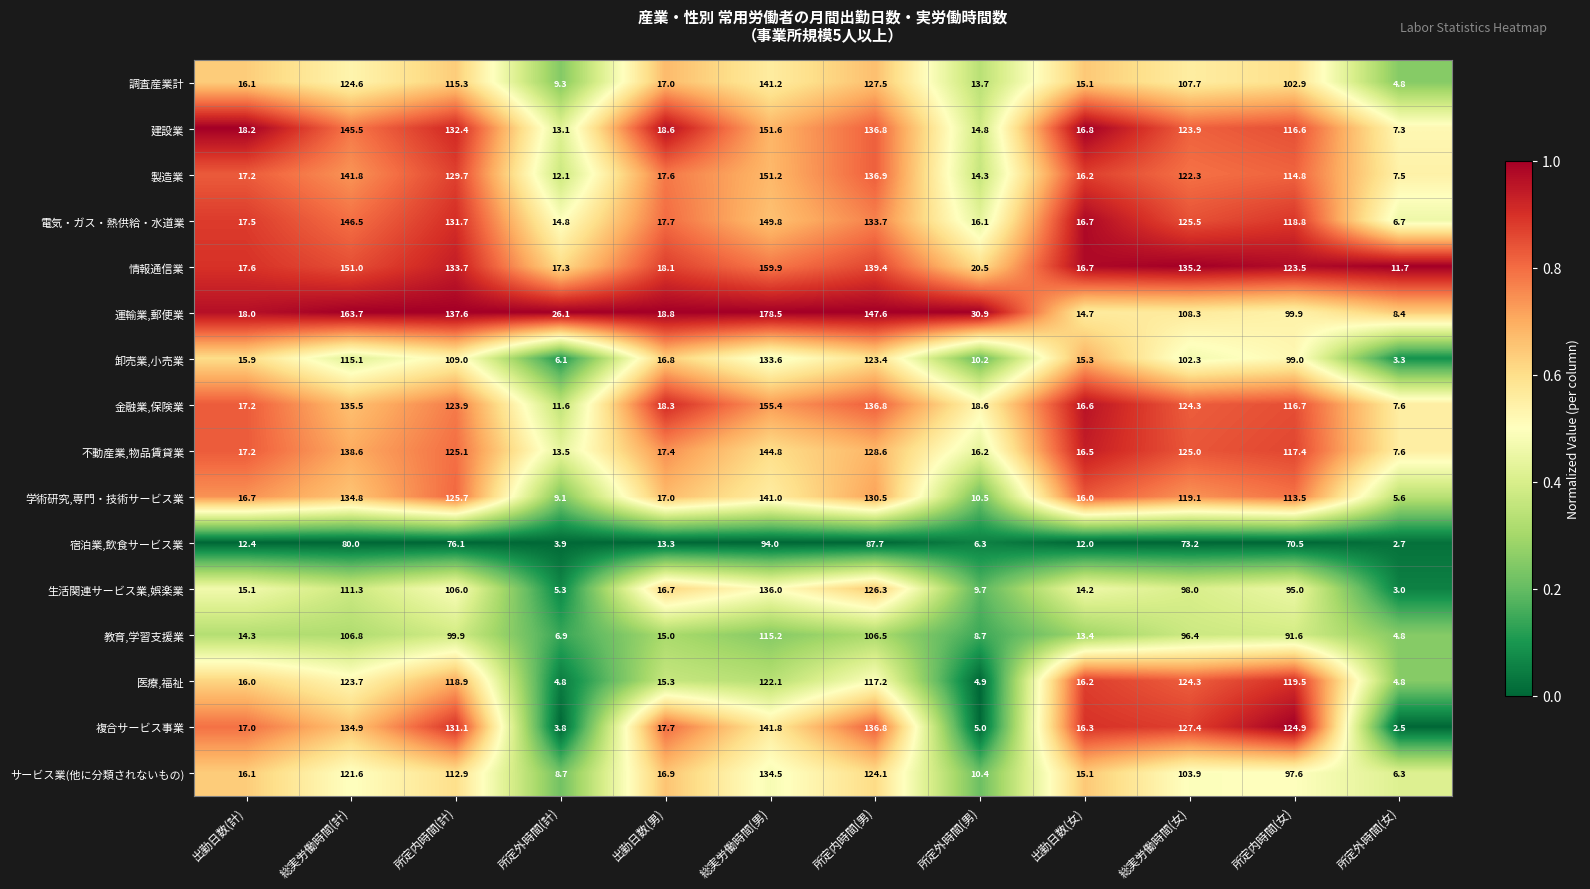

At 総実労働時間(男), list the series in order from smallest to largest.

宿泊業,飲食サービス業, 教育,学習支援業, 医療,福祉, 卸売業,小売業, サービス業(他に分類されないもの), 生活関連サービス業,娯楽業, 学術研究,専門・技術サービス業, 調査産業計, 複合サービス事業, 不動産業,物品賃貸業, 電気・ガス・熱供給・水道業, 製造業, 建設業, 金融業,保険業, 情報通信業, 運輸業,郵便業